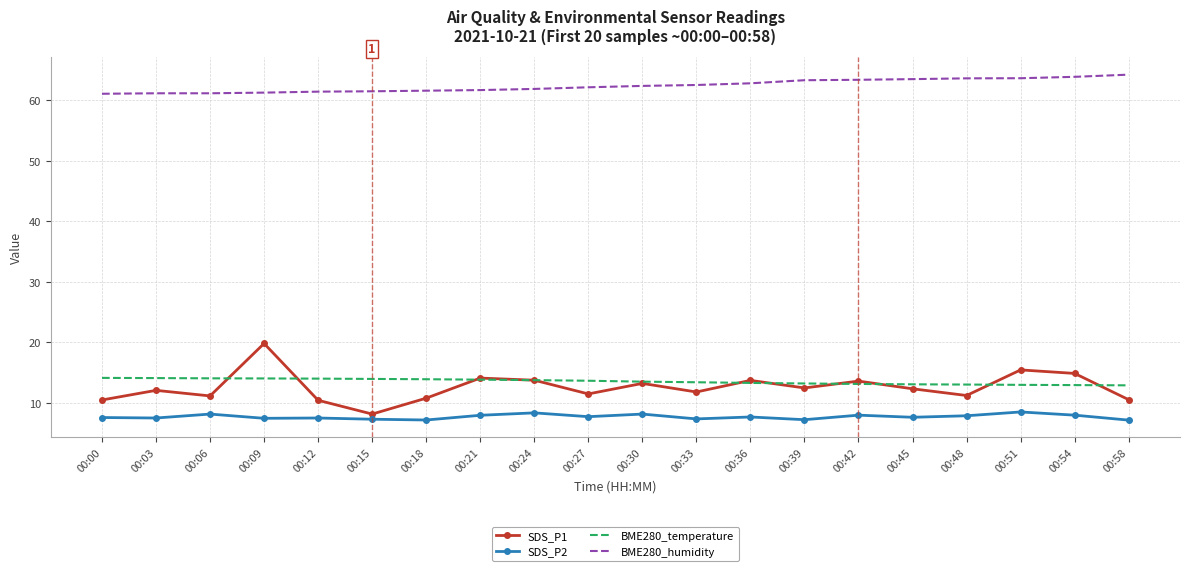

Between 00:09 and 00:45, which series saw the biggest shift?

SDS_P1